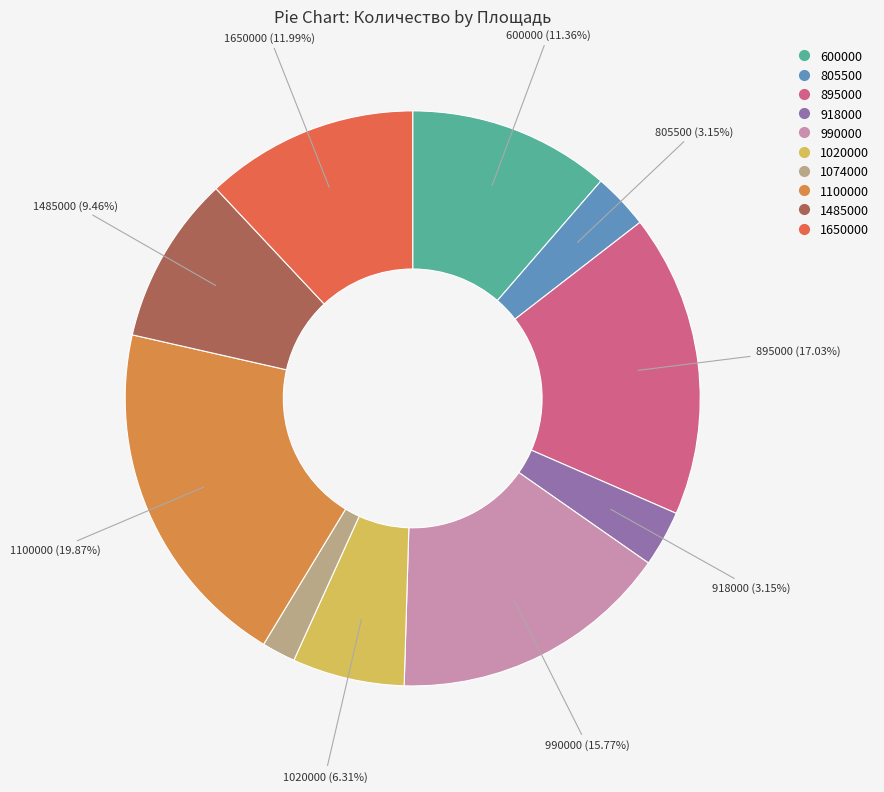

Combined, do 1650000 and 1485000 account for over 50%?

No